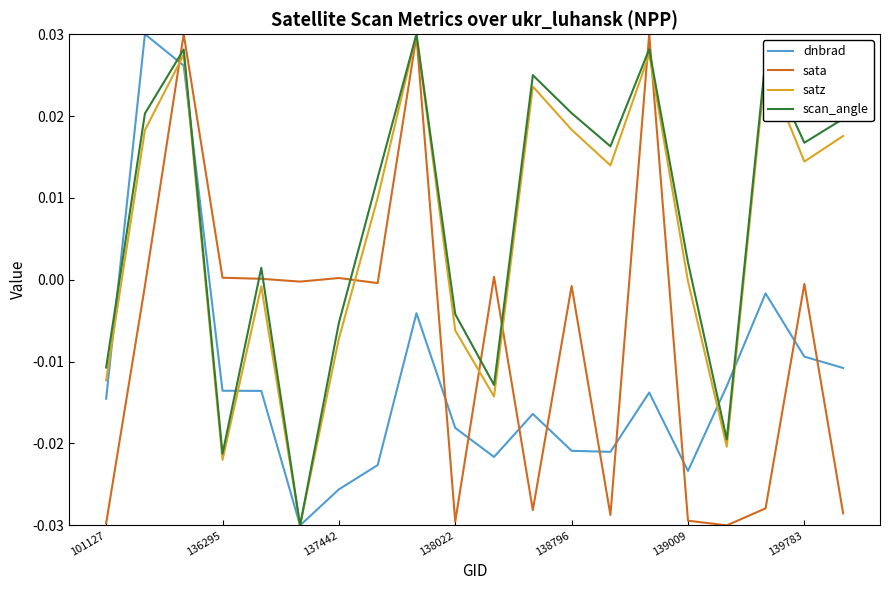

After their last crossing, which series has the higher values: sata or dnbrad?

dnbrad